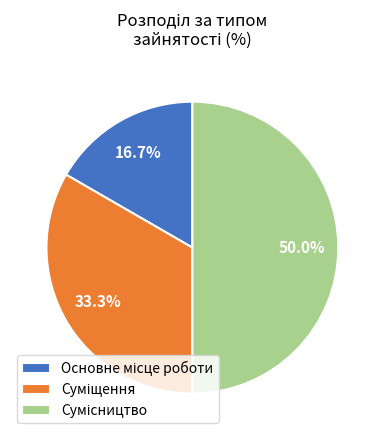

How many slices are in this pie chart?

3